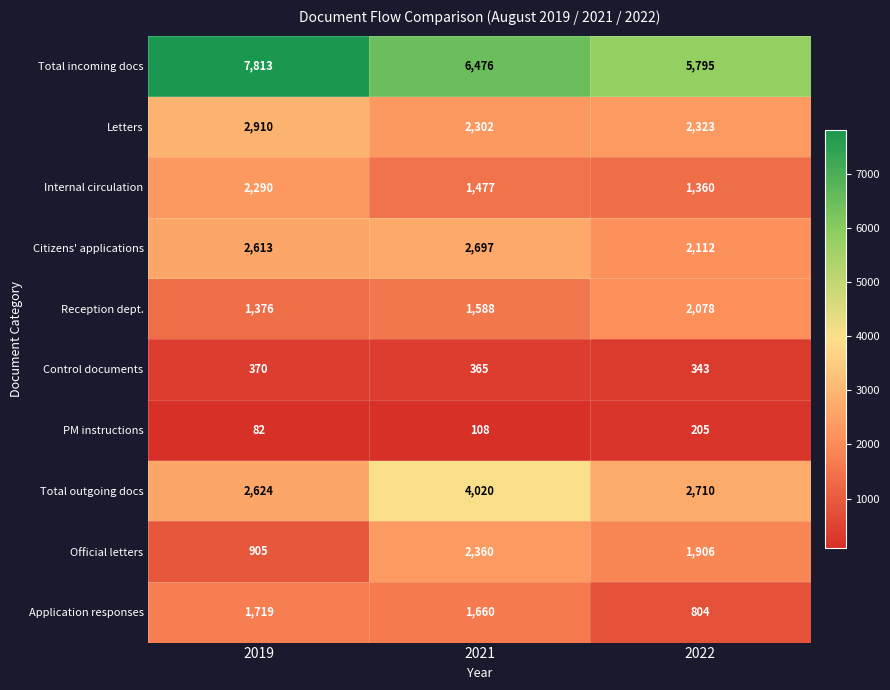

The value of Total outgoing docs at 2021 is 4020. True or false?

True